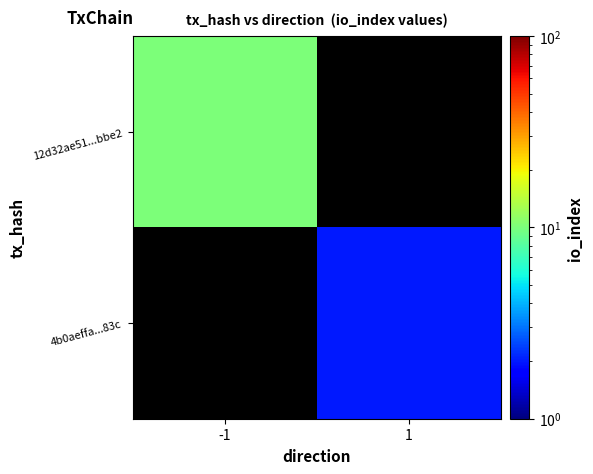

What is the greatest value displayed?

10.0